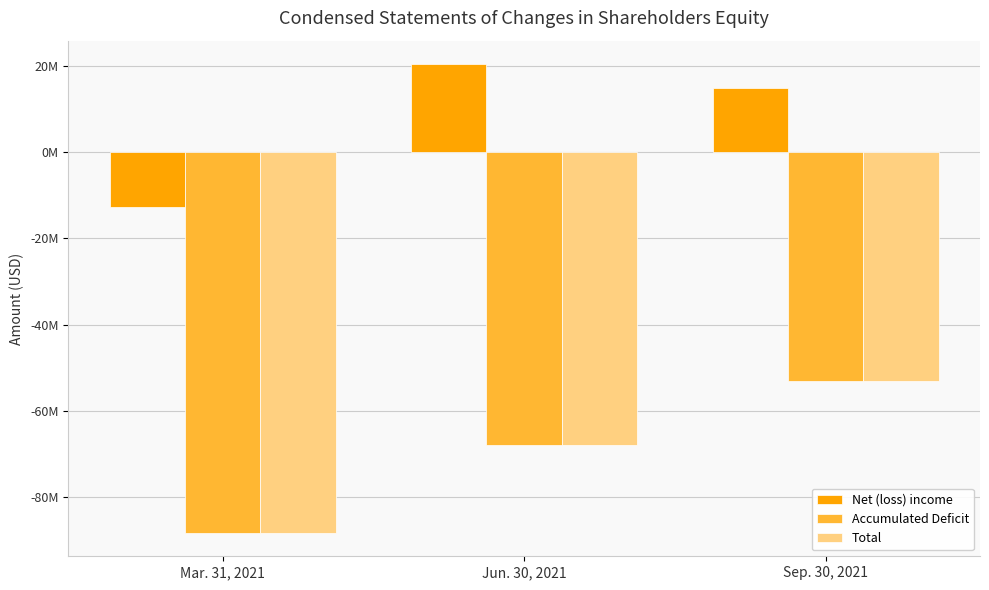

Which series changed the most between Jun. 30, 2021 and Sep. 30, 2021?

Accumulated Deficit